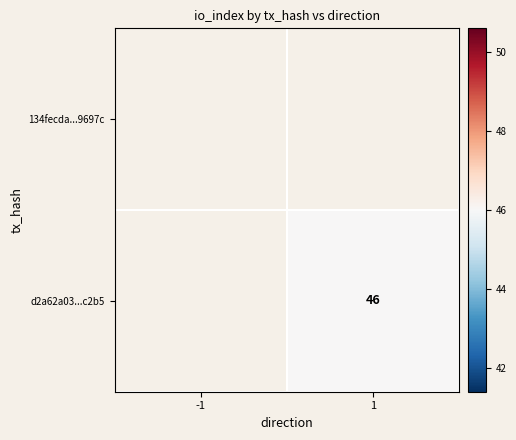

How many series are shown in this chart?

2